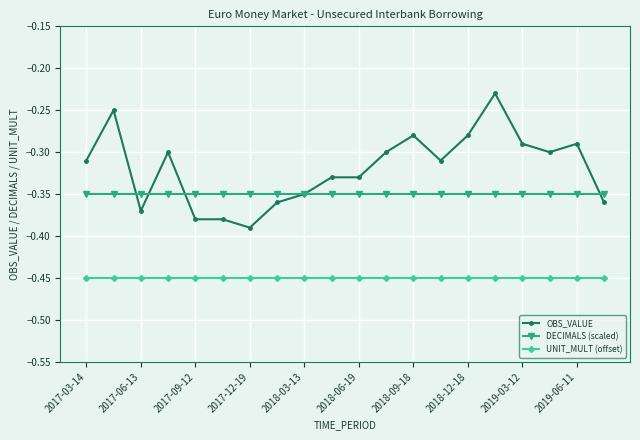

List the series in order of their peak value, lowest first.

UNIT_MULT (offset), DECIMALS (scaled), OBS_VALUE